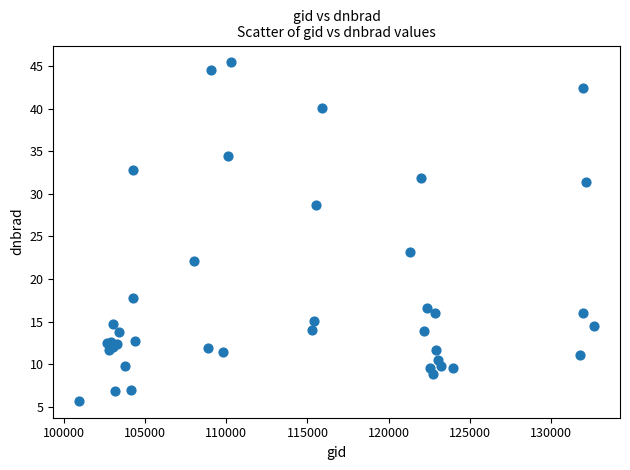

What Y value in the scatter plot is closest to 25?

23.1